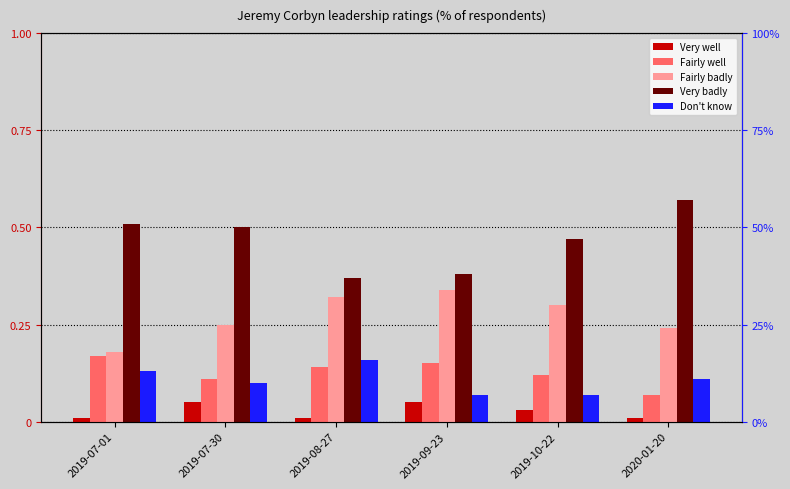

Reading right to left, what are all the values shown in this chart?

Very well: 2020-01-20=0.0	2019-10-22=0.0	2019-09-23=0.1	2019-08-27=0.0	2019-07-30=0.1	2019-07-01=0.0
Fairly well: 2020-01-20=0.1	2019-10-22=0.1	2019-09-23=0.1	2019-08-27=0.1	2019-07-30=0.1	2019-07-01=0.2
Fairly badly: 2020-01-20=0.2	2019-10-22=0.3	2019-09-23=0.3	2019-08-27=0.3	2019-07-30=0.2	2019-07-01=0.2
Very badly: 2020-01-20=0.6	2019-10-22=0.5	2019-09-23=0.4	2019-08-27=0.4	2019-07-30=0.5	2019-07-01=0.5
Don't know: 2020-01-20=0.1	2019-10-22=0.1	2019-09-23=0.1	2019-08-27=0.2	2019-07-30=0.1	2019-07-01=0.1